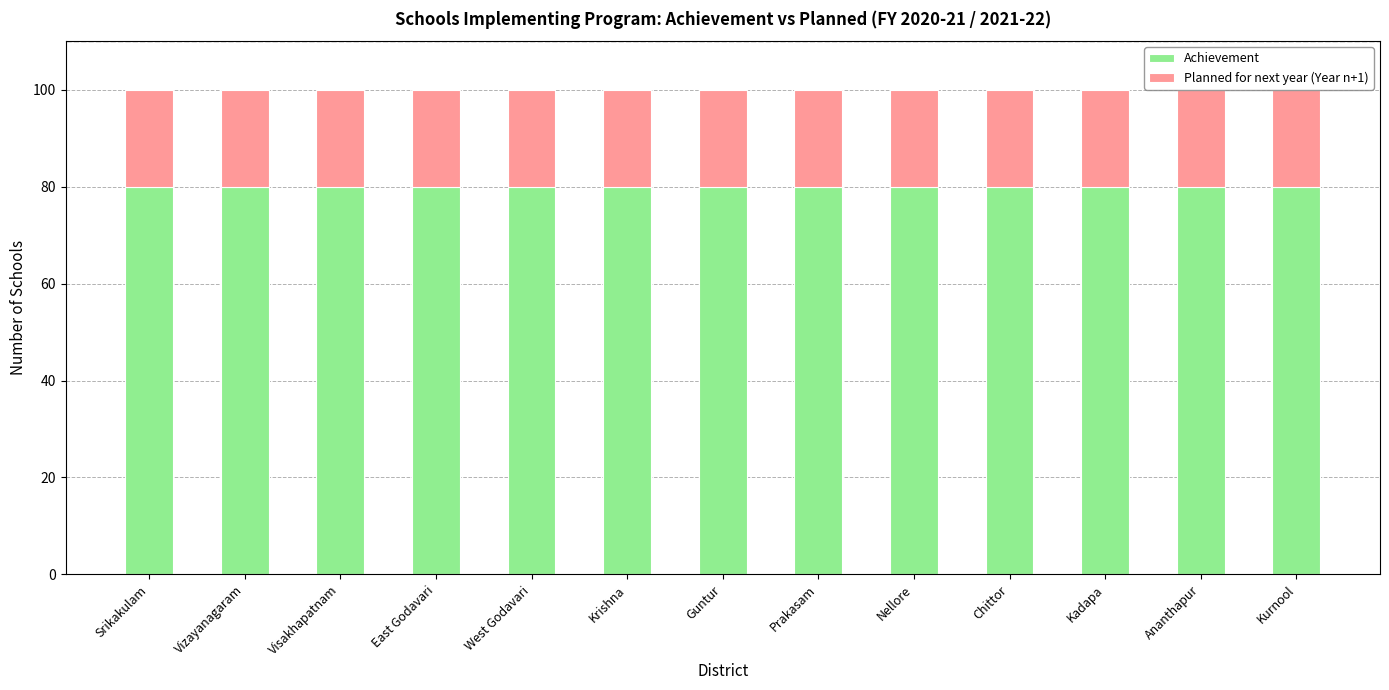

How many bars are there in total?

13